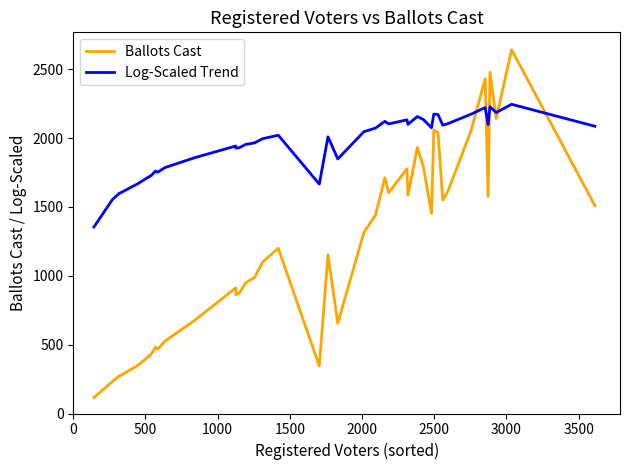

Which series ends up on top after the final intersection of Log-Scaled Trend and Ballots Cast?

Log-Scaled Trend